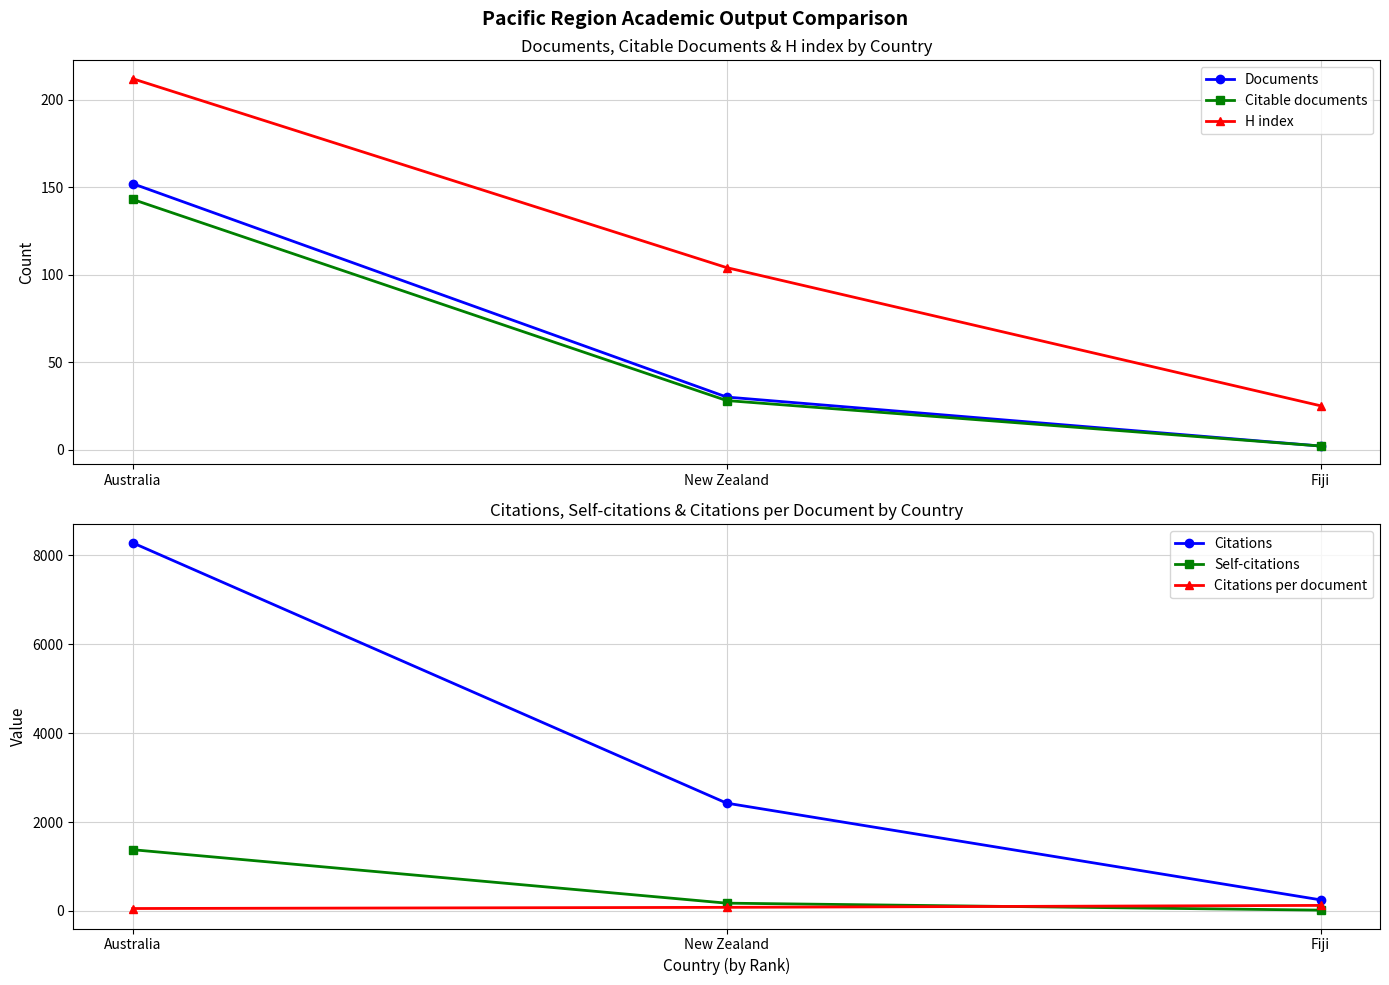

True or false: Citations per document has a value of 124.5 at Fiji.

True